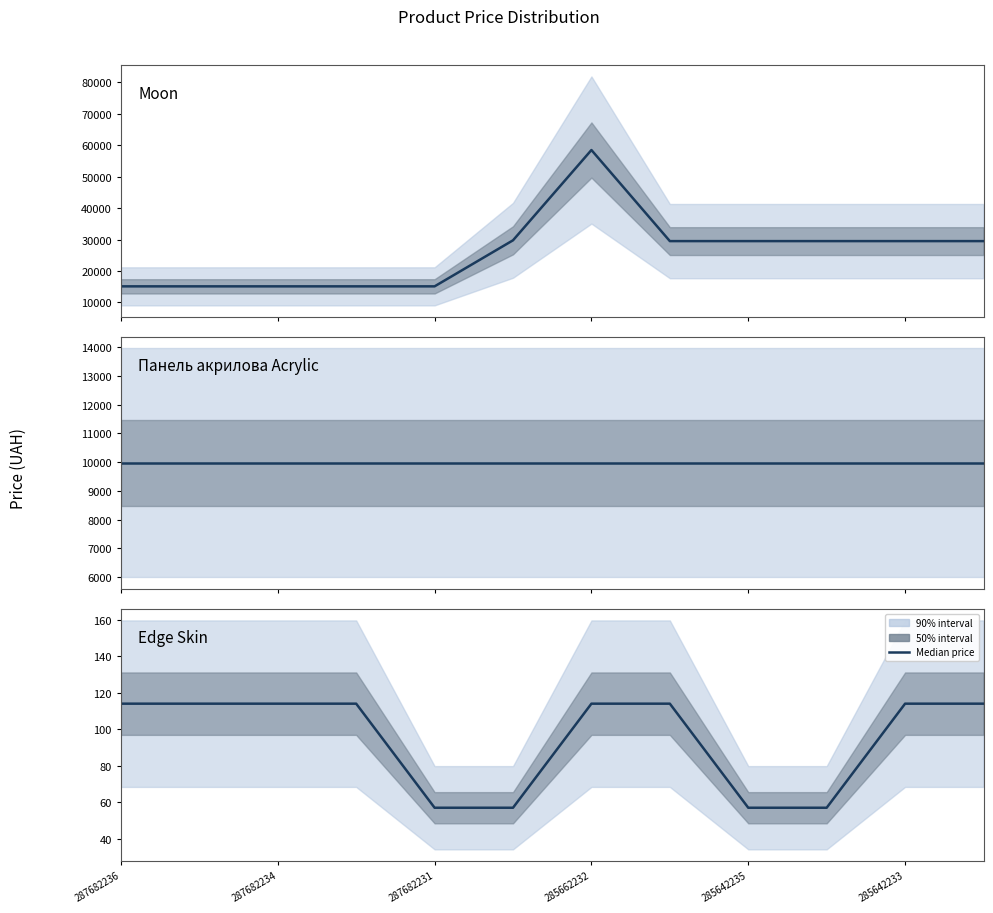

What is the label of the 12th point from the right?

287682236